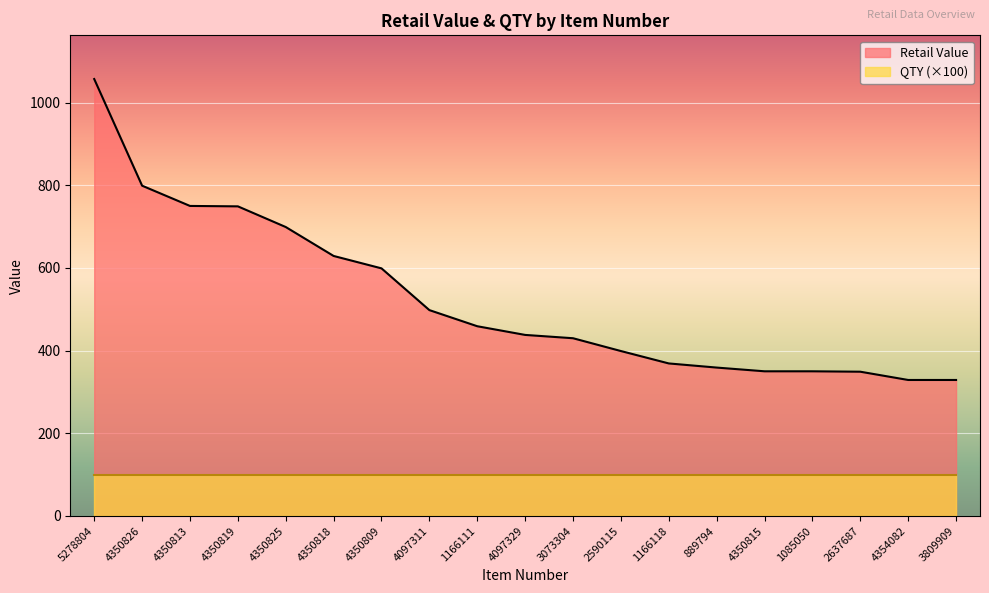

What value does the data have at 5278804?

1057.0